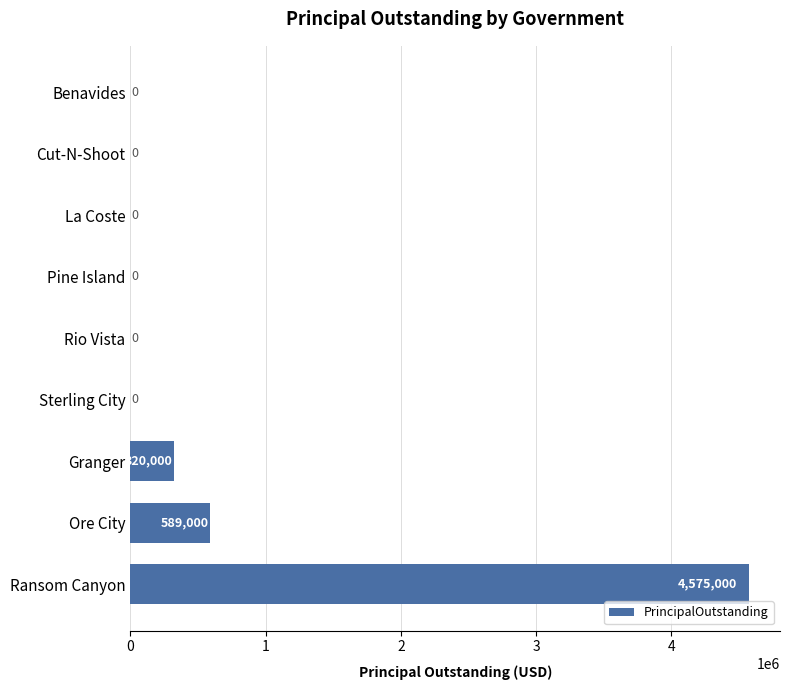

The chart shows a value of 0 at Rio Vista. True or false?

True